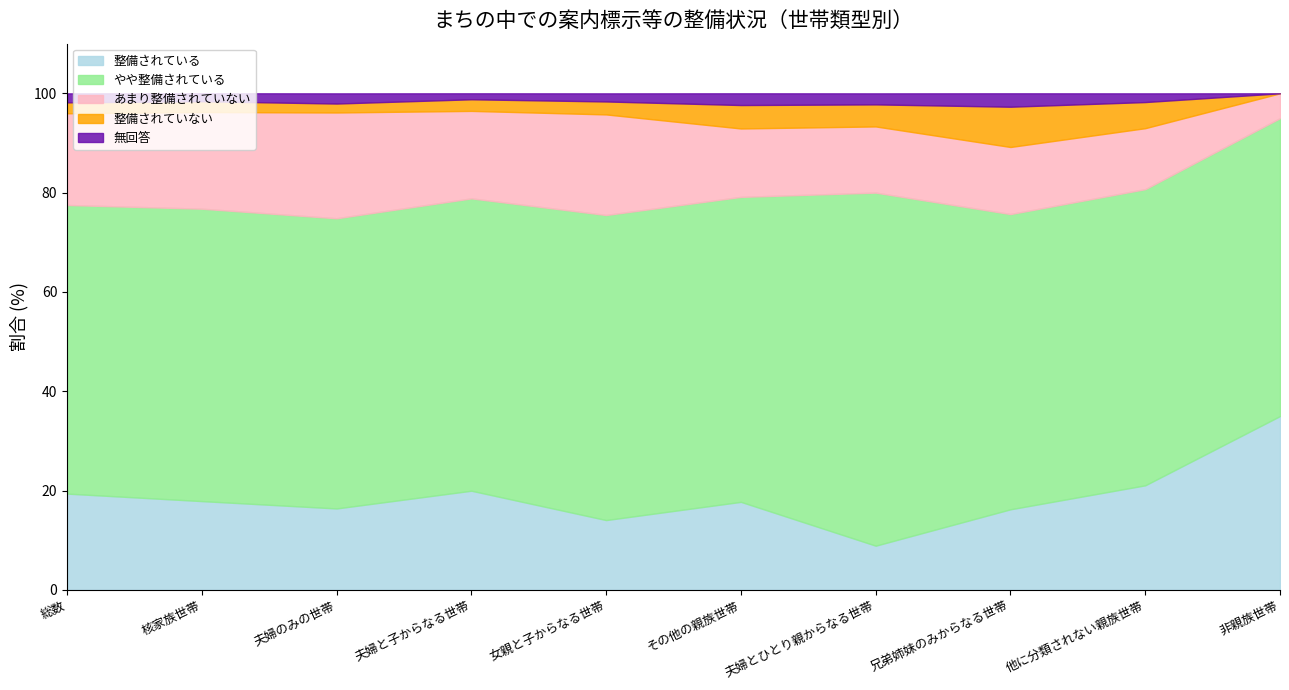

True or false: やや整備されている and 整備されている cross at least once.

False